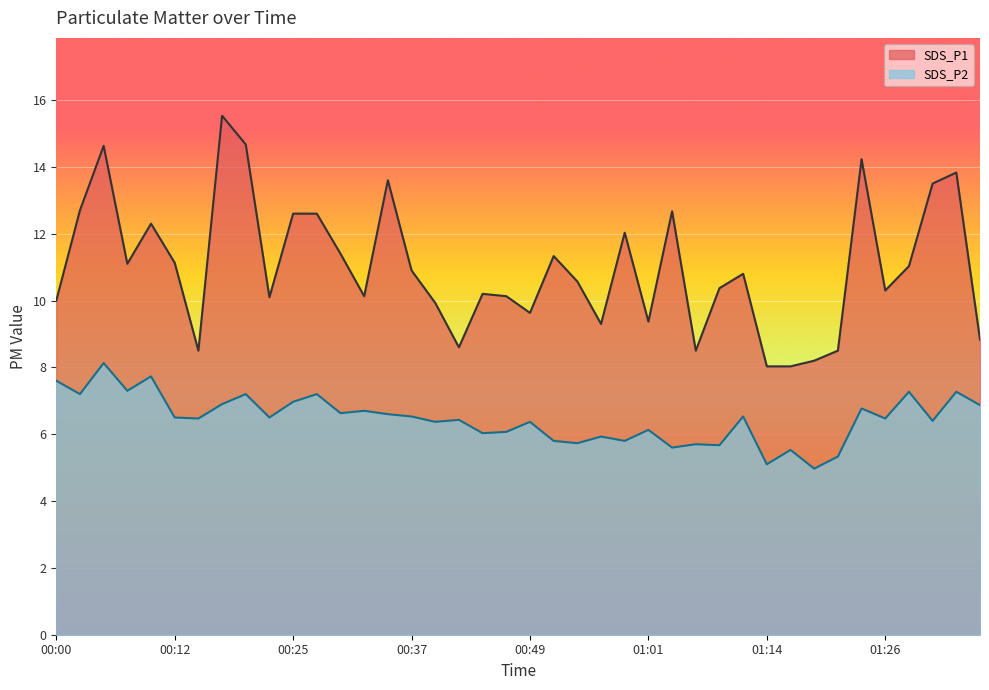

Reading left to right, transcribe all the data shown in this chart.

SDS_P1: 10.0	12.7	14.6	11.1	12.3	11.1	8.5	15.5	14.7	10.1	12.6	12.6	11.4	10.1	13.6	10.9	9.9	8.6	10.2	10.1	9.6	11.3	10.6	9.3	12.0	9.4	12.7	8.5	10.4	10.8	8.0	8.0	8.2	8.5	14.2	10.3	11.0	13.5	13.8	8.8
SDS_P2: 7.6	7.2	8.1	7.3	7.7	6.5	6.5	6.9	7.2	6.5	7.0	7.2	6.6	6.7	6.6	6.5	6.4	6.4	6.0	6.1	6.4	5.8	5.7	5.9	5.8	6.1	5.6	5.7	5.7	6.5	5.1	5.5	5.0	5.3	6.8	6.5	7.3	6.4	7.3	6.9